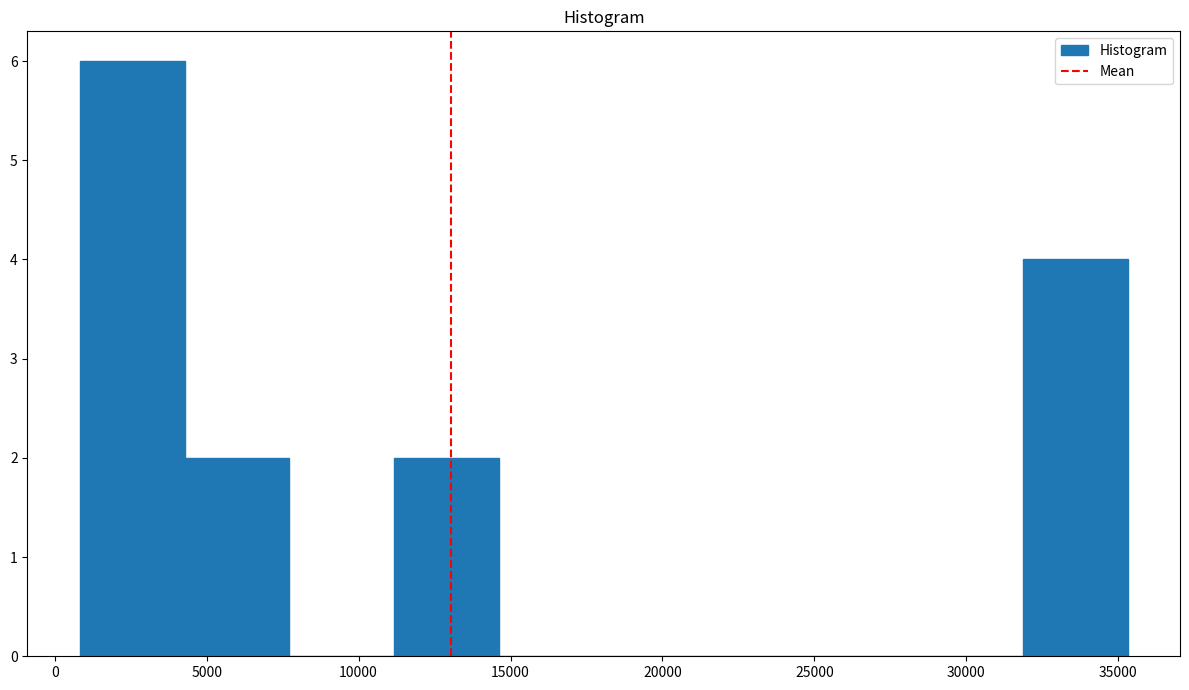

What is the height of the bar covering 1000 to 4500 on the x-axis? Neither the bar edges nor the heights are printed on the chart, so give them approximately, as read against the axes.

6